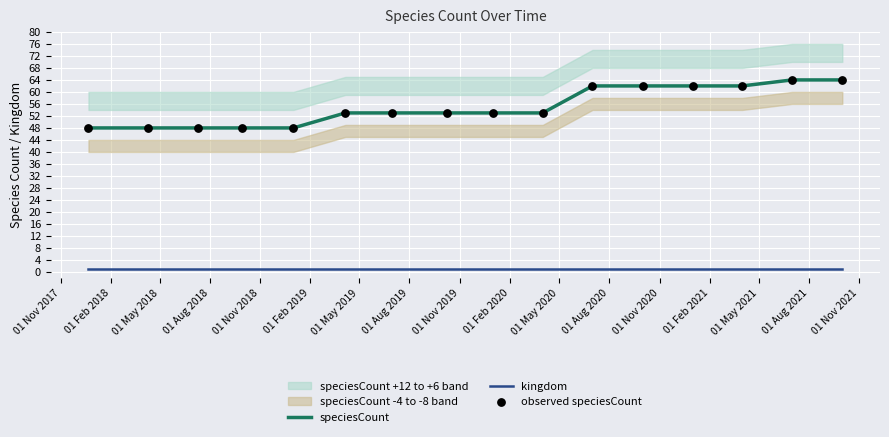

Which series contains the highest Y value?

speciesCount